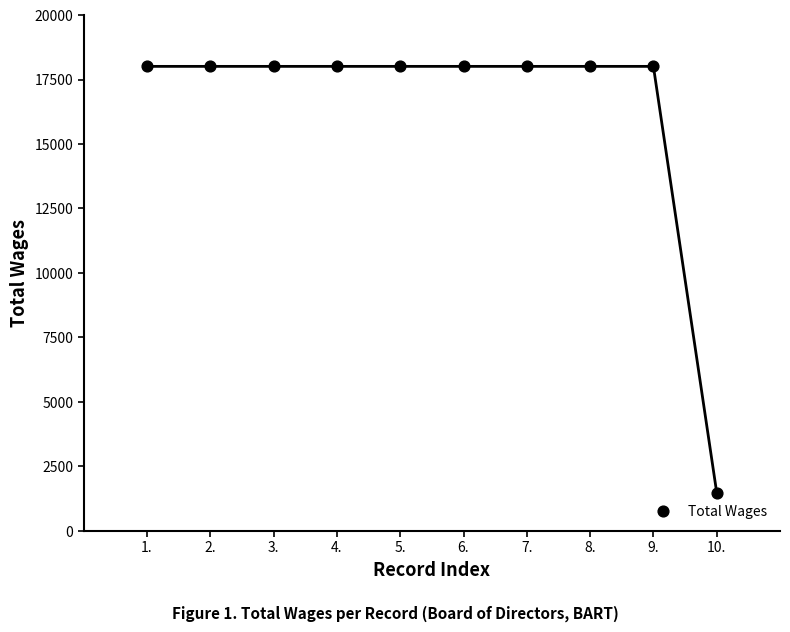

What is the average X value?

6